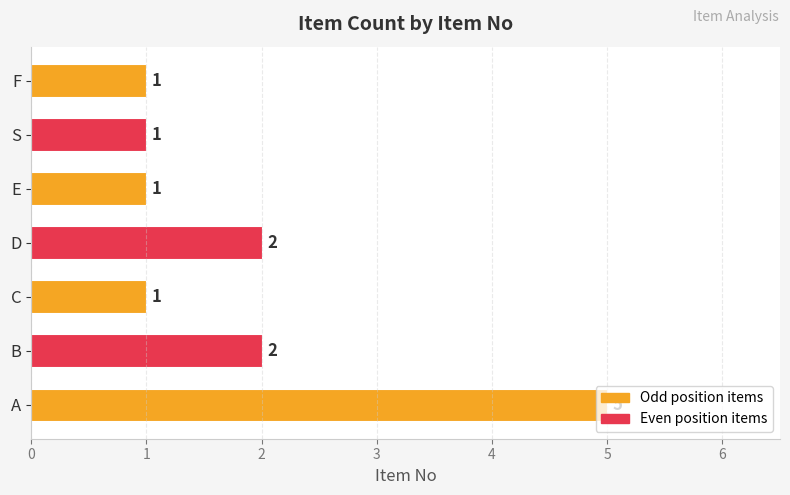

The value at D is 1. True or false?

False